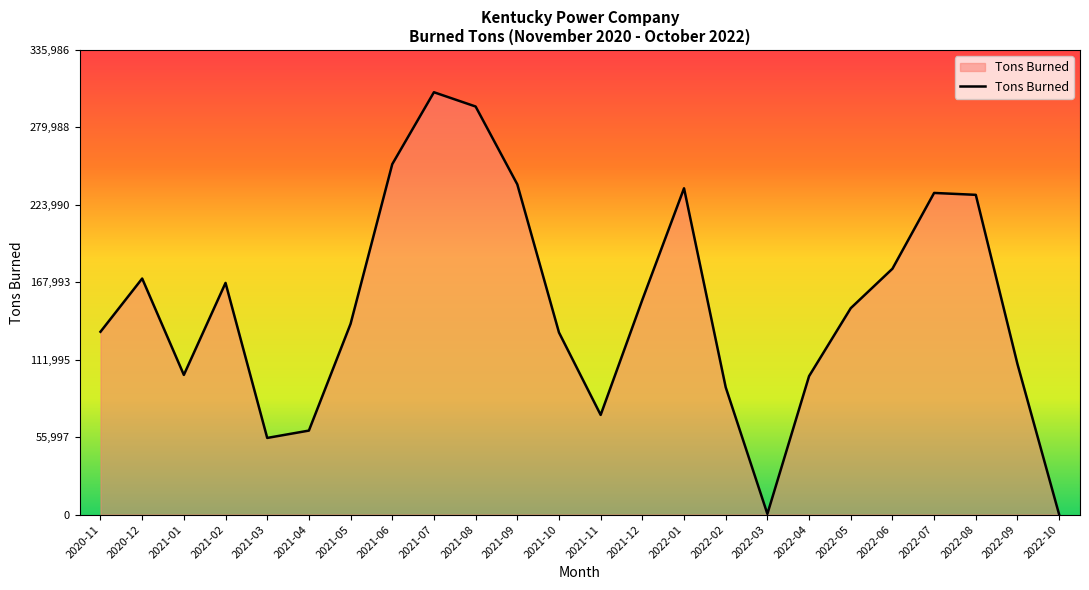

What is the difference between the maximum and minimum values?

305442